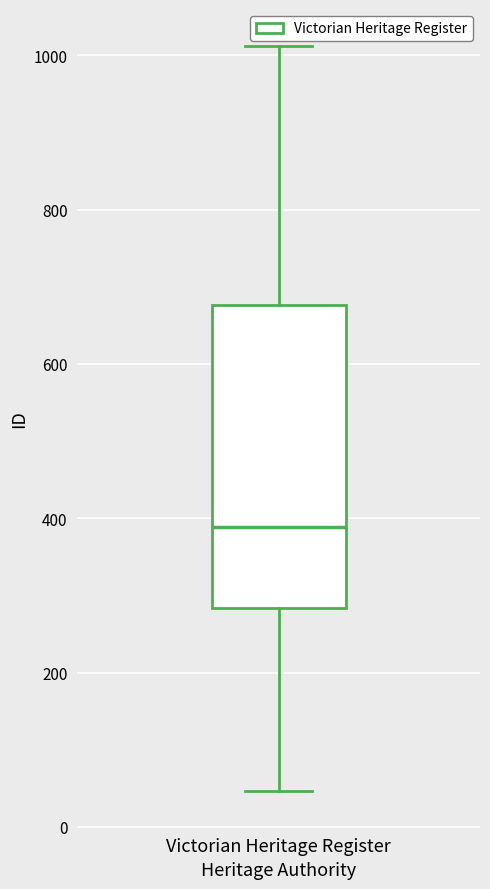

Read this box plot against the y-axis: the position of the median line, the range covered by the box, and the ends of both whiskers. The values are not printed on the chart, so give them approximately, as read against the axis.

median 380, box 280 to 680, whiskers 40 to 1020